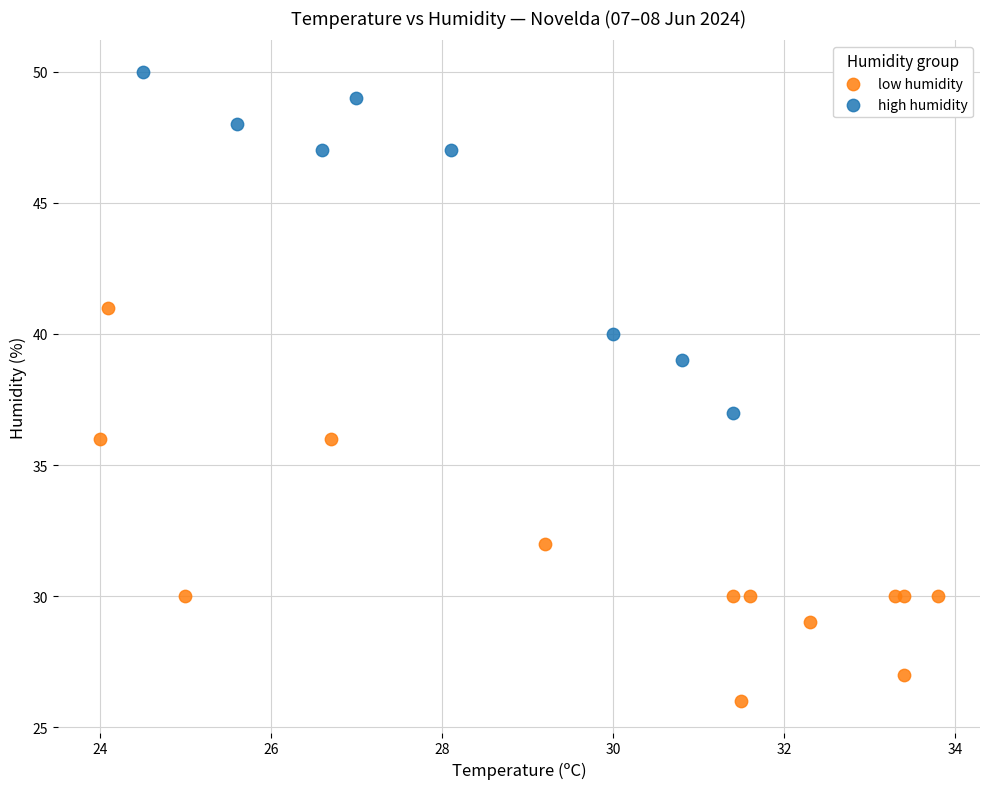

Which series contains the lowest Y value?

low humidity